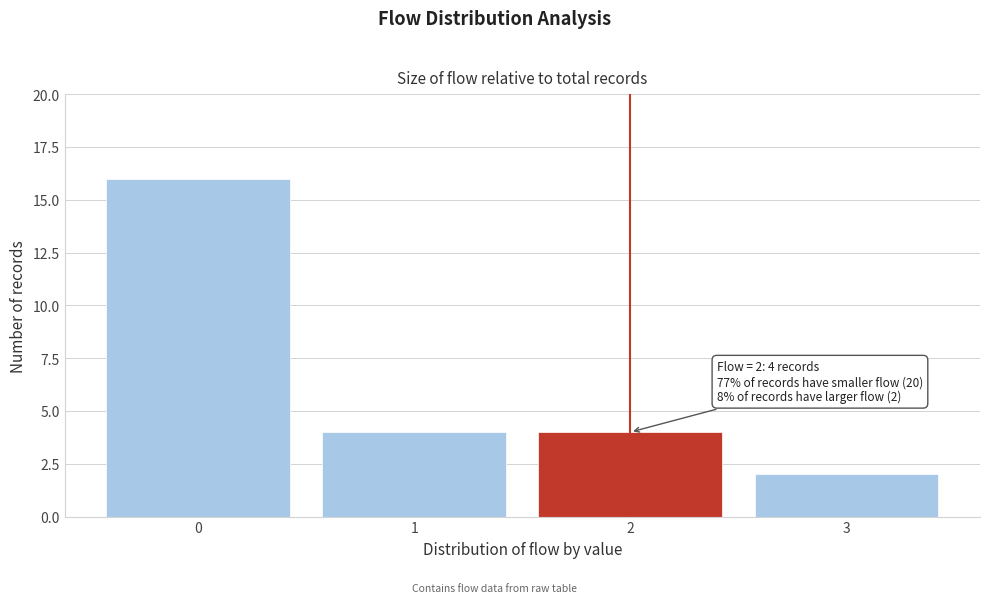

Reading left to right, what are all the values shown in this chart?

0=16	1=4	2=4	3=2